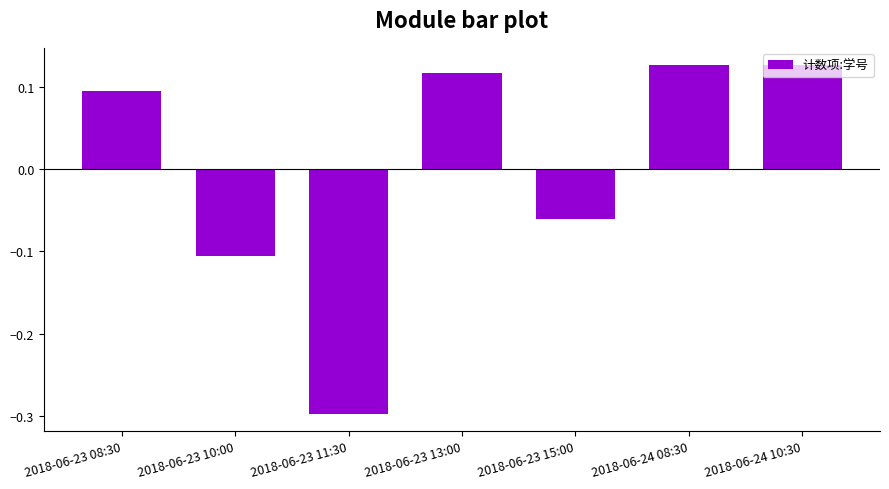

What is the label of the 4th bar from the left?

2018-06-23 13:00